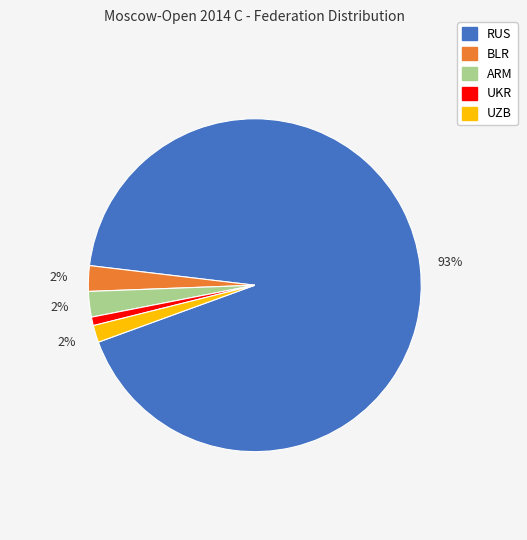

To the nearest percent, what is the average slice percentage?

20%